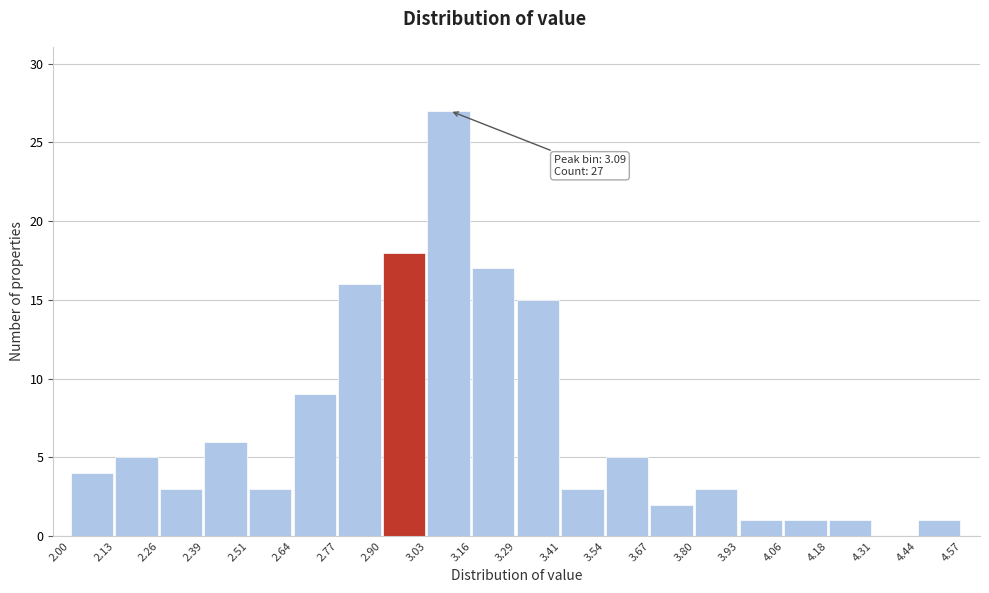

Over which range of the x-axis is the bar tallest?

3.03 to 3.16